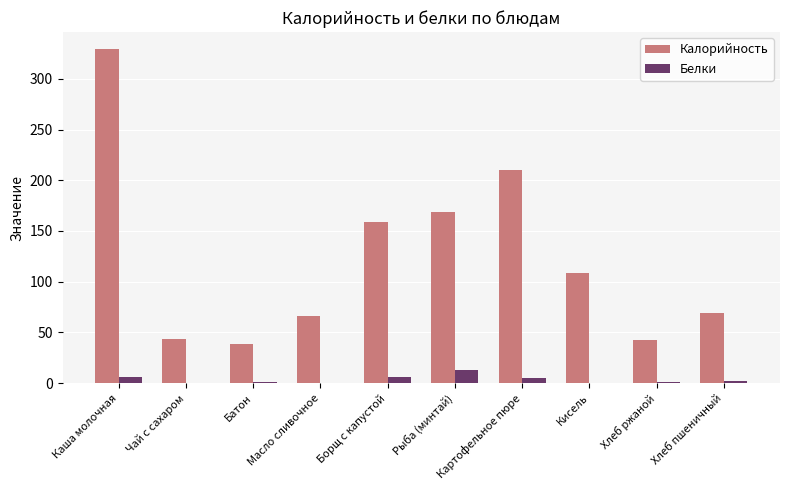

The Калорийность series shows 38.6 at Батон. True or false?

True